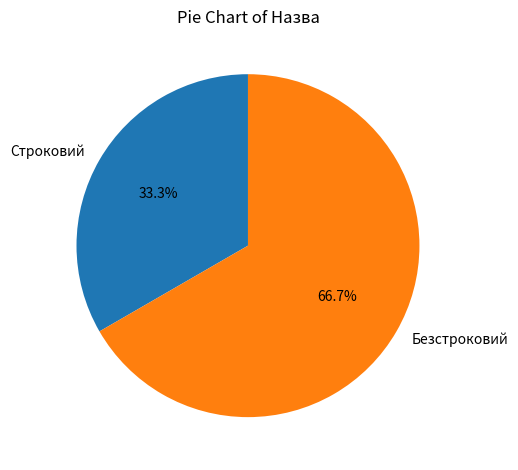

To the nearest percent, what is the combined percentage of Строковий and Безстроковий?

100%